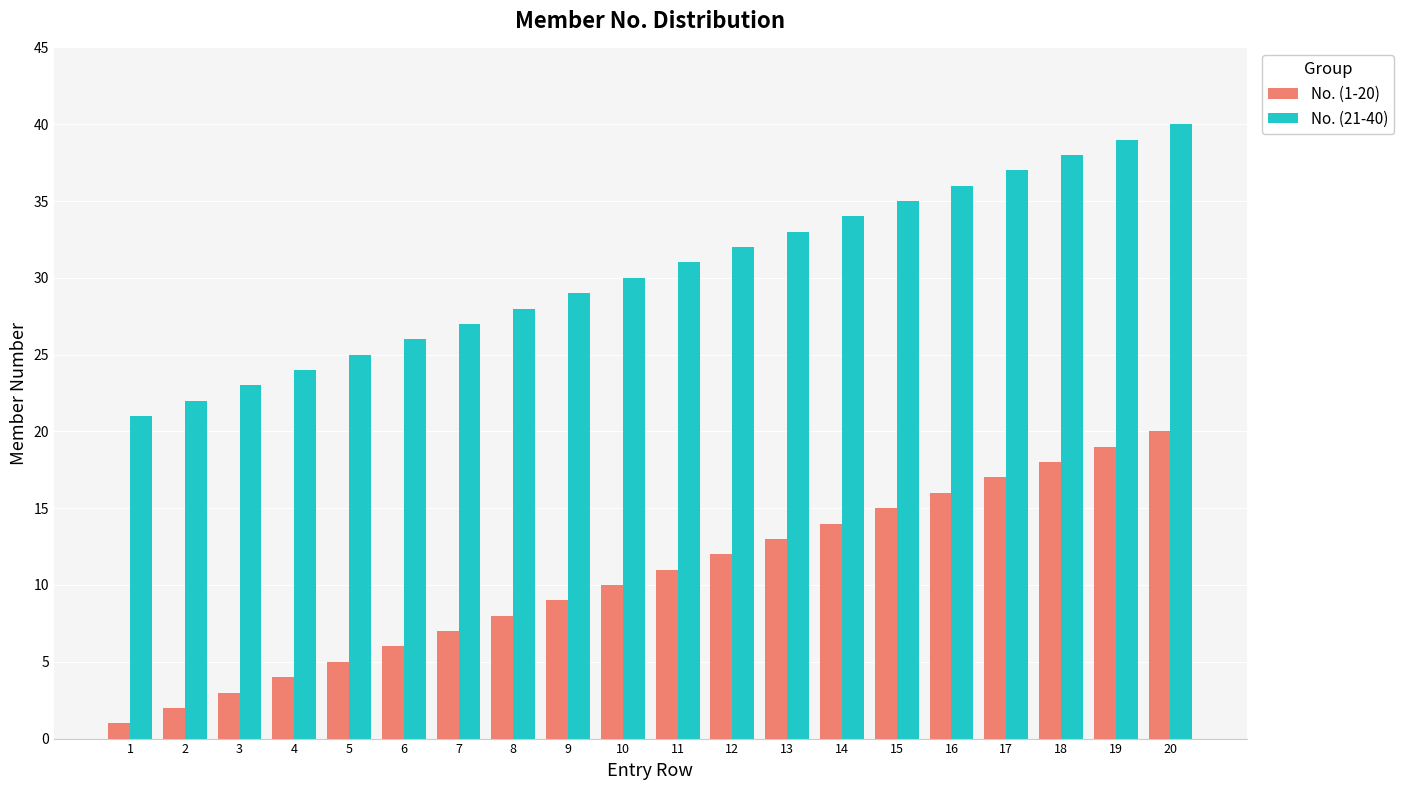

Reading left to right, transcribe all the data shown in this chart.

No. (1-20): 1	2	3	4	5	6	7	8	9	10	11	12	13	14	15	16	17	18	19	20
No. (21-40): 21	22	23	24	25	26	27	28	29	30	31	32	33	34	35	36	37	38	39	40